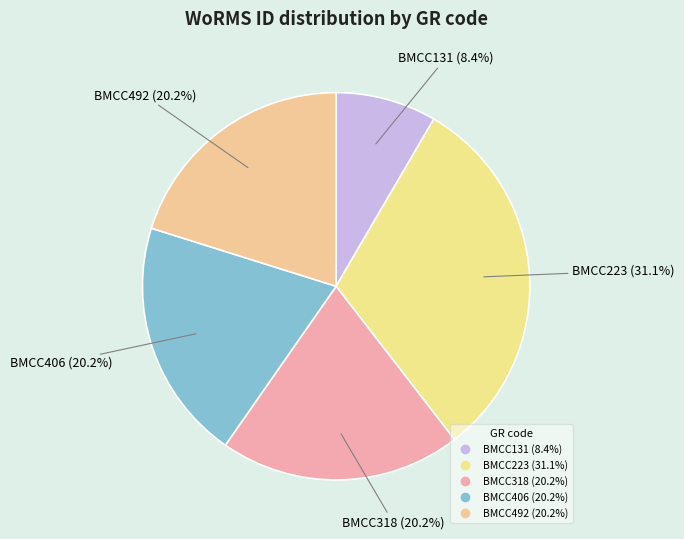

What is the largest slice in the pie chart?

BMCC223